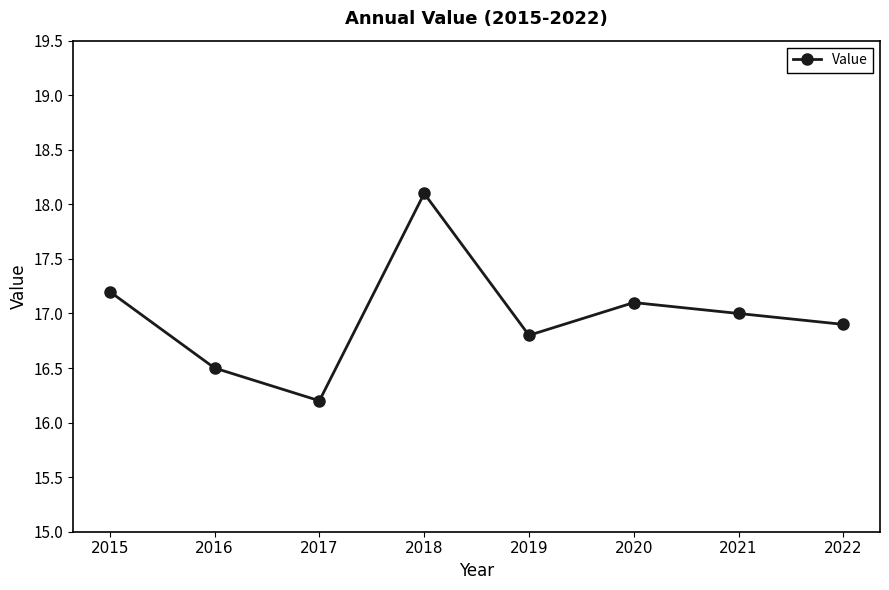

Reading left to right, extract all data points from this chart.

2015=17.2	2016=16.5	2017=16.2	2018=18.1	2019=16.8	2020=17.1	2021=17.0	2022=16.9